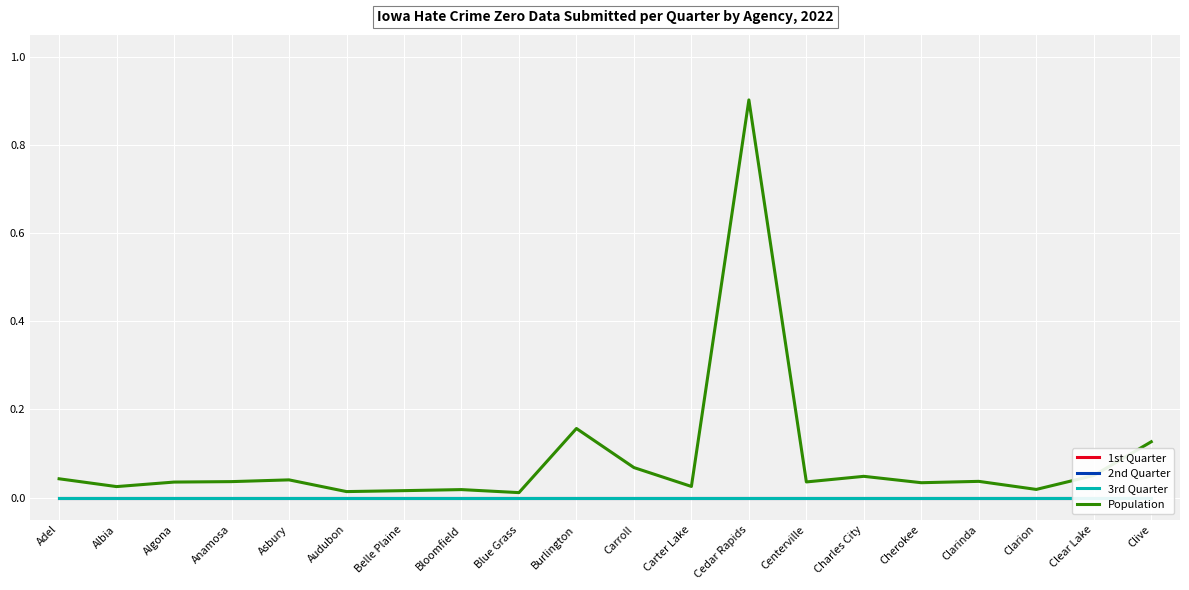

How many data points does each series have?

20